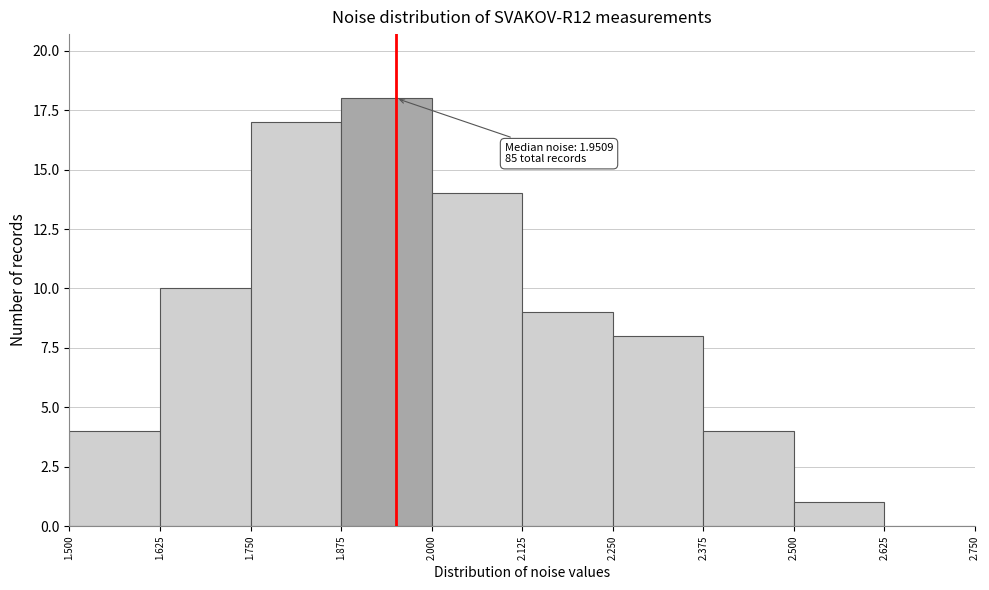

Over which range of the x-axis is the bar tallest?

1.875 to 2.000